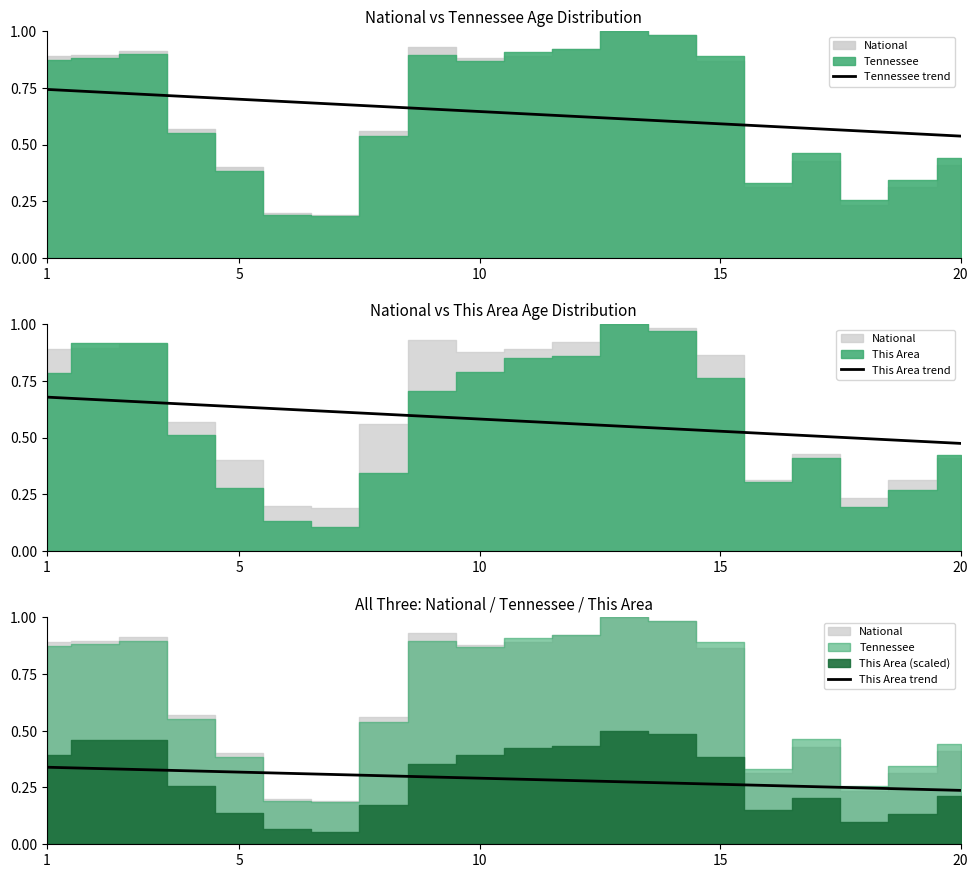

What is the difference between the second highest and minimum values in the This Area trend series?

0.1